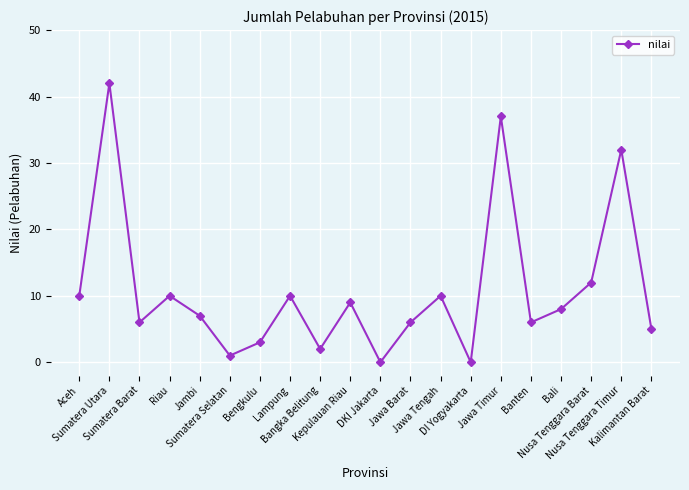

What is the maximum value shown in the chart?

42